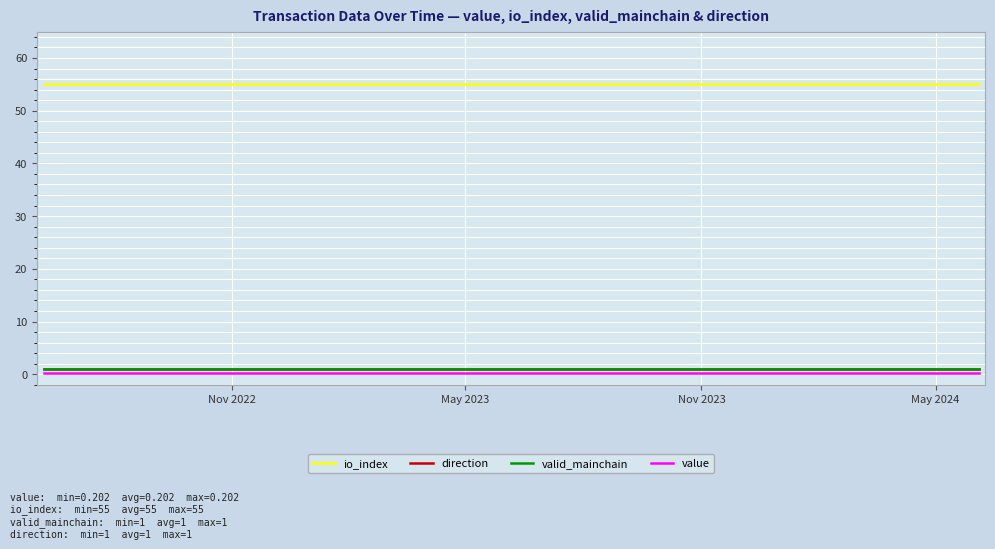

What is the maximum value for direction?

1.0